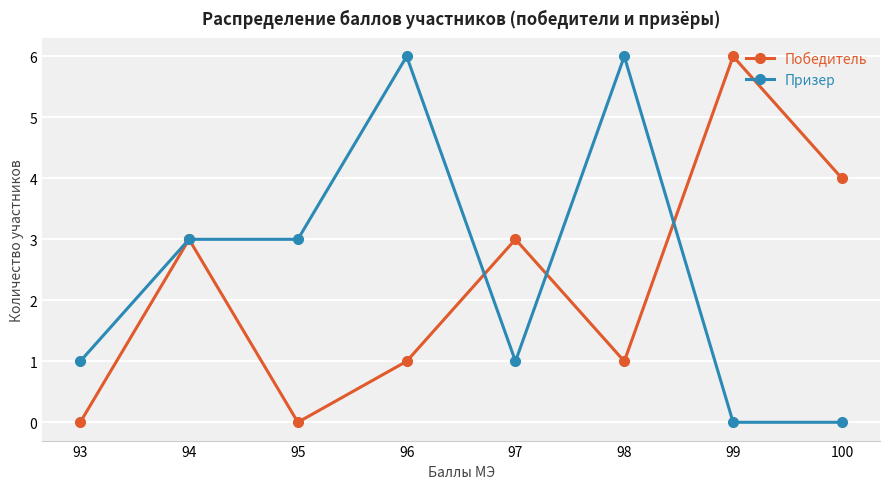

In Победитель, how many points are higher than both neighbors (excluding endpoints)?

3